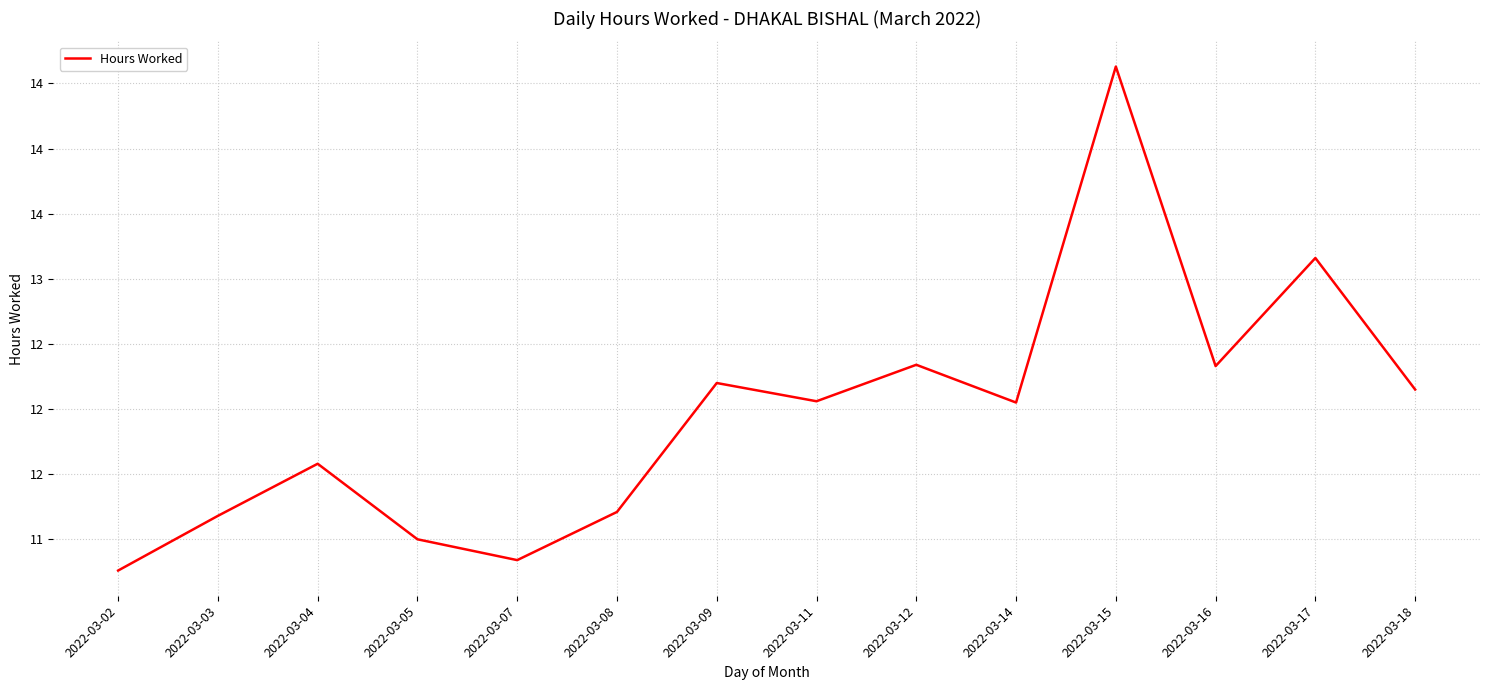

Does the chart have visible grid lines?

Yes